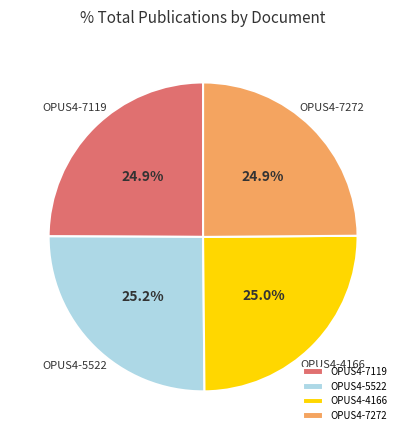

Do OPUS4-4166 and OPUS4-5522 together represent more than half of the pie?

Yes